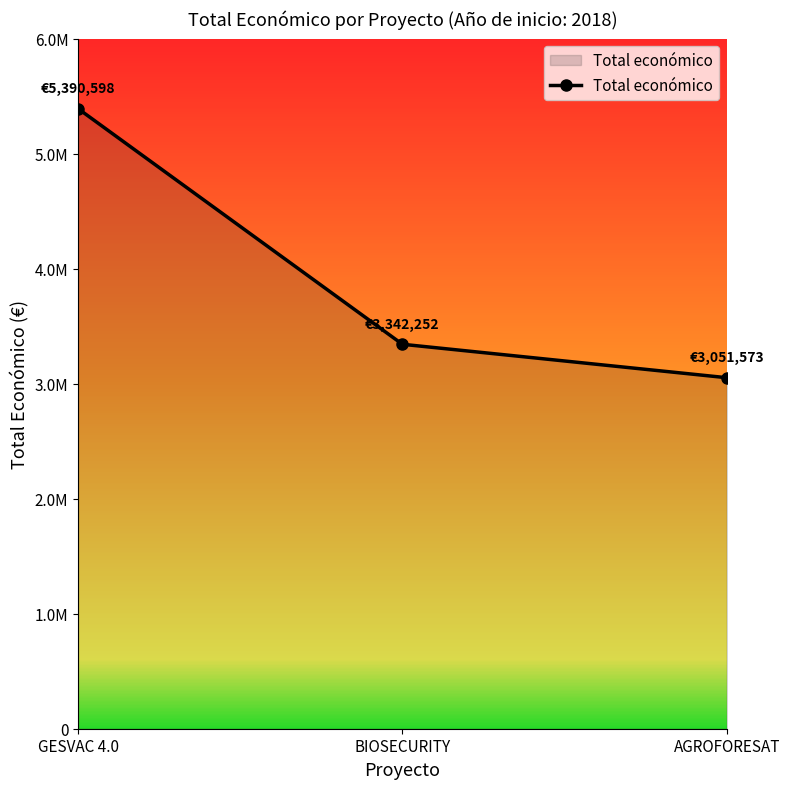

Where does the data first go above 3342252?

GESVAC 4.0